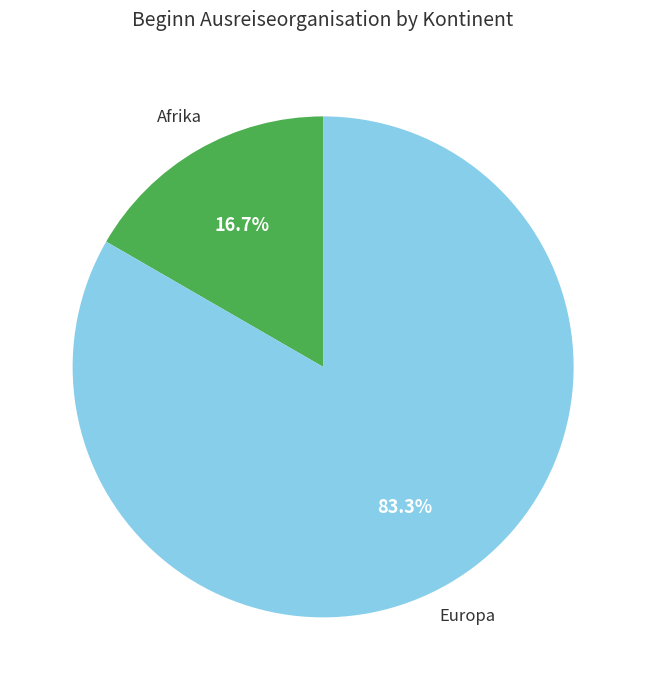

Does any single category account for the majority?

Yes